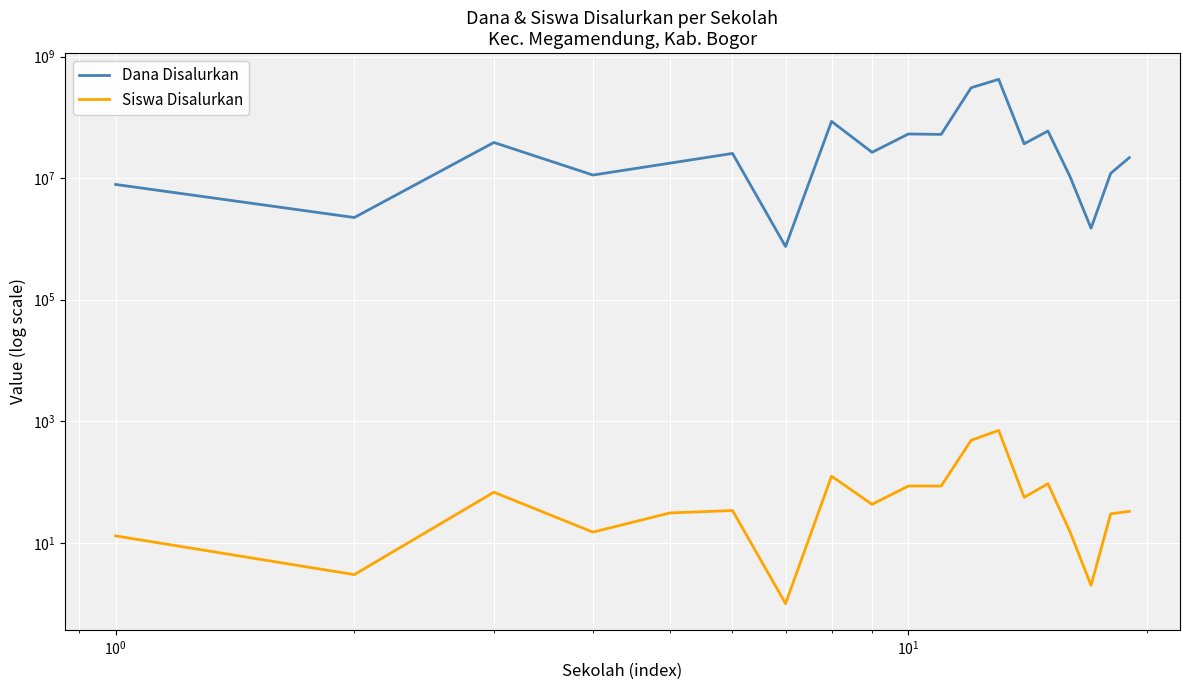

True or false: Siswa Disalurkan has a value of 59 at 9.

False